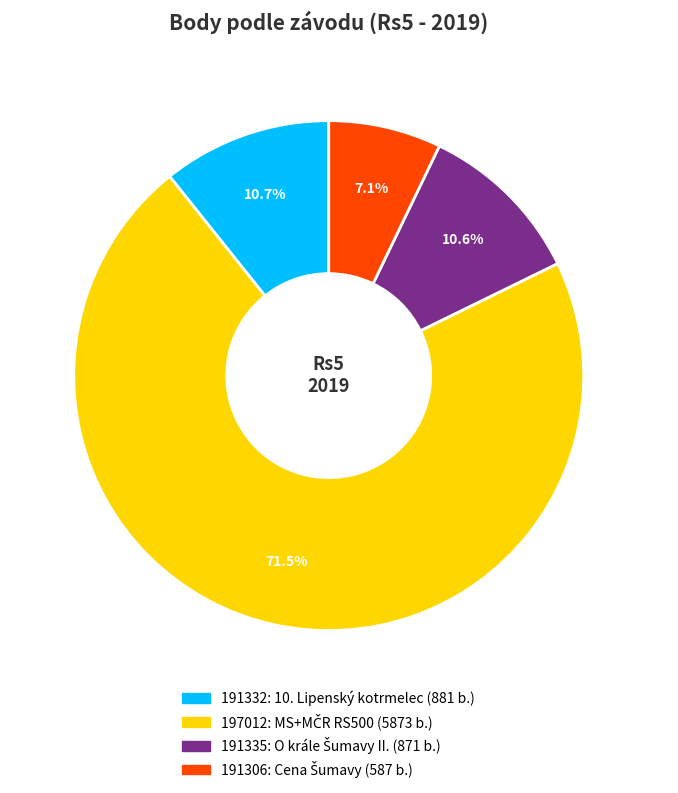

Does any single category account for the majority?

Yes